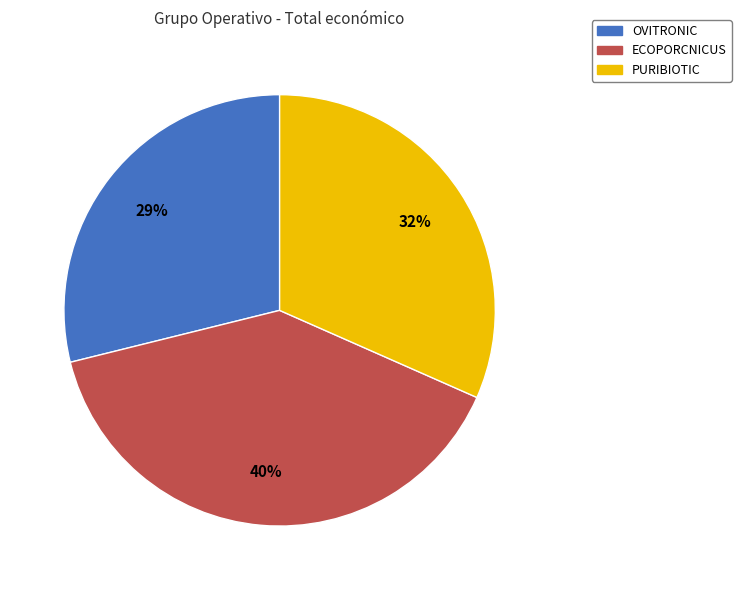

The PURIBIOTIC slice represents 45% of the pie. True or false?

False